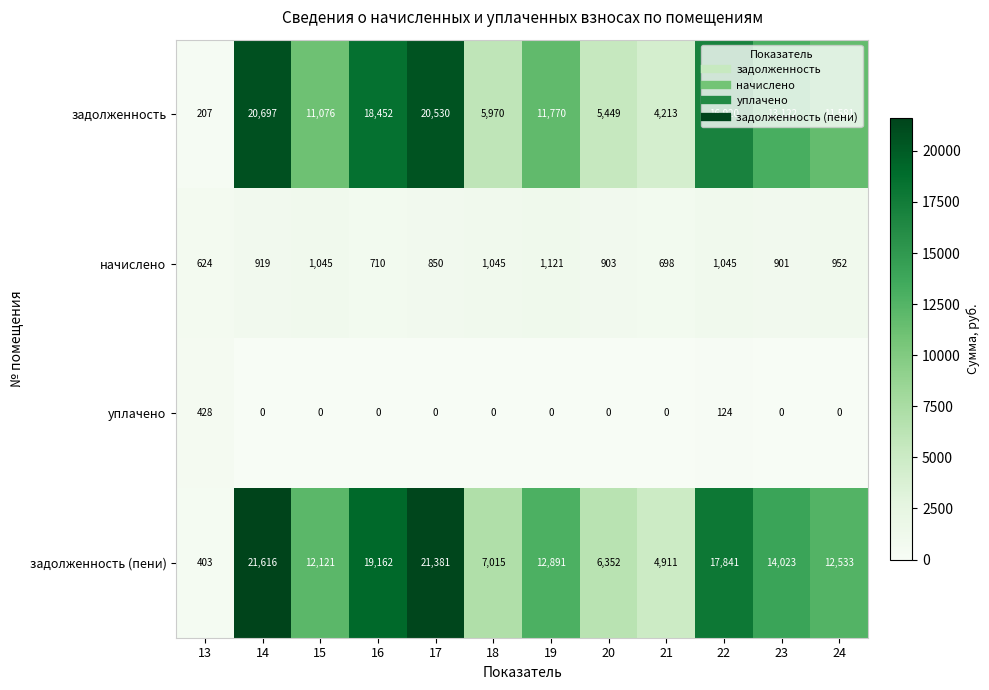

Which series has the largest total across all categories?

задолженность (пени)